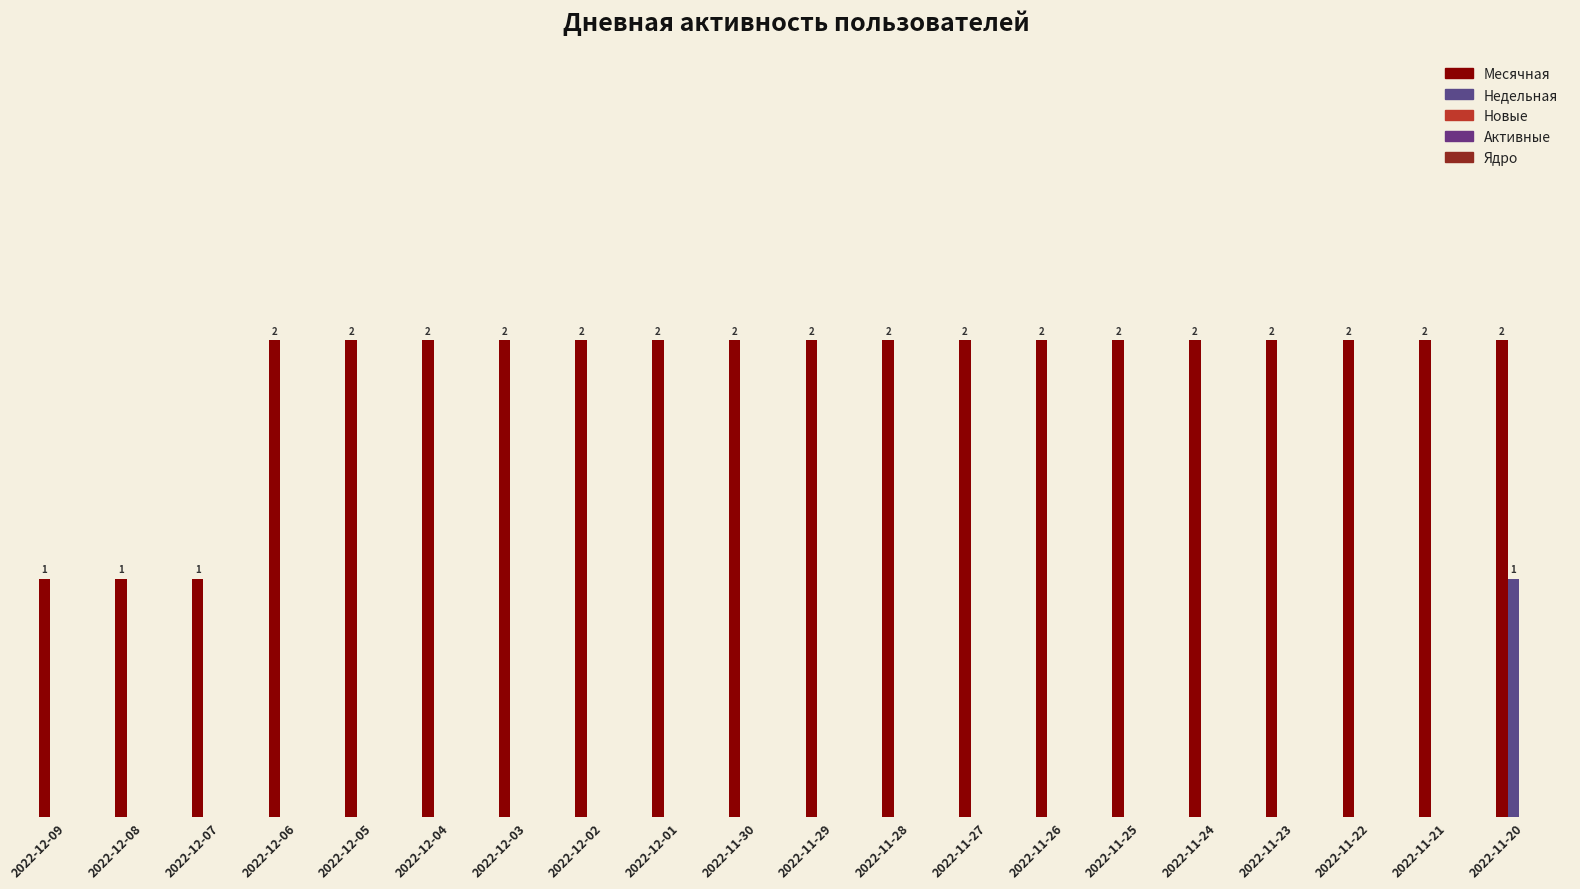

At how many categories does at least one series exceed 0?

20